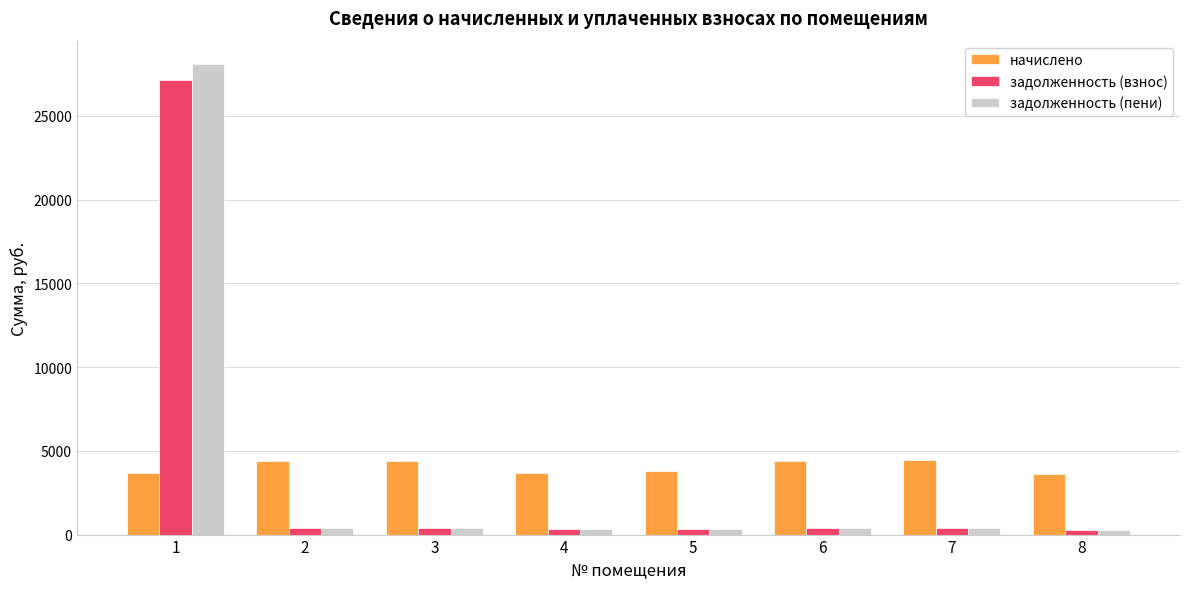

Count the number of categories in the chart.

8